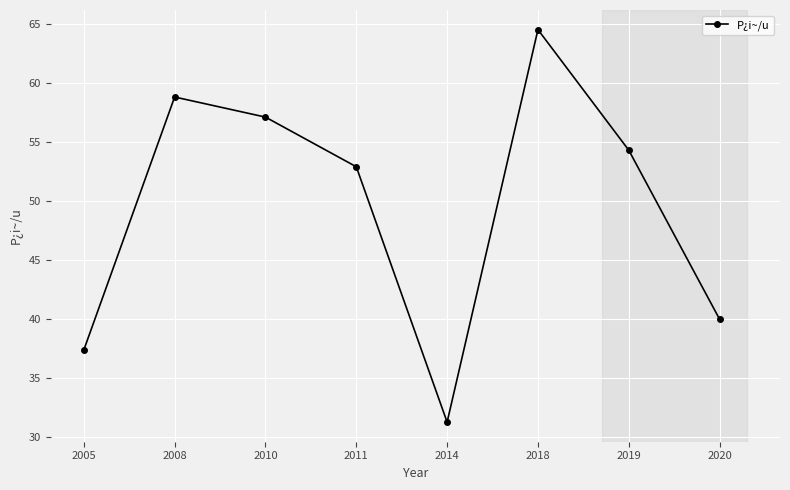

True or false: the data has more than 0 interior local peaks.

True